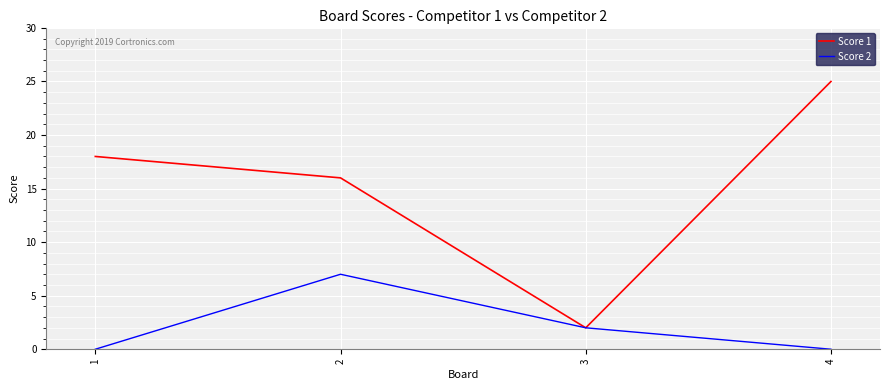

What is the difference between the Score 2 values at 2 and 3?

5